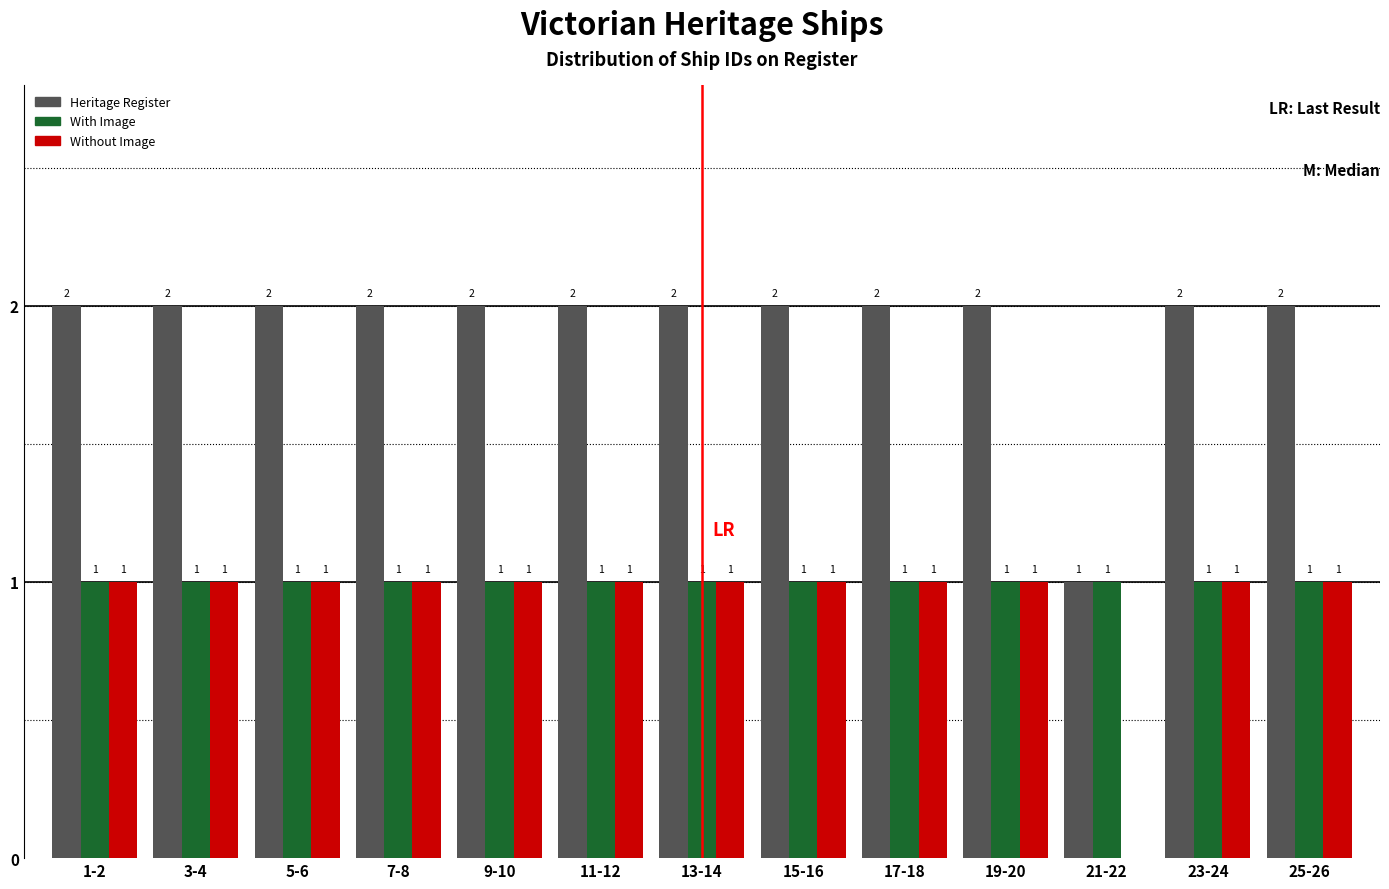

Reading right to left, list all the values displayed in this chart.

Heritage Register: 25-26=2	23-24=2	21-22=1	19-20=2	17-18=2	15-16=2	13-14=2	11-12=2	9-10=2	7-8=2	5-6=2	3-4=2	1-2=2
With Image: 25-26=1	23-24=1	21-22=1	19-20=1	17-18=1	15-16=1	13-14=1	11-12=1	9-10=1	7-8=1	5-6=1	3-4=1	1-2=1
Without Image: 25-26=1	23-24=1	21-22=0	19-20=1	17-18=1	15-16=1	13-14=1	11-12=1	9-10=1	7-8=1	5-6=1	3-4=1	1-2=1